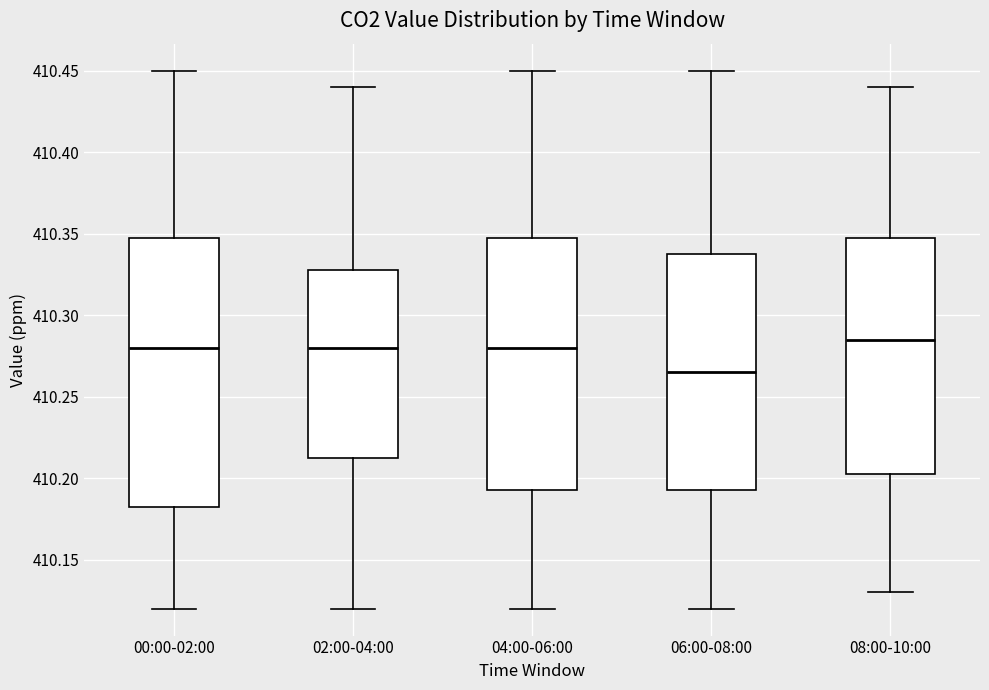

Which box's median line is the lowest?

06:00-08:00